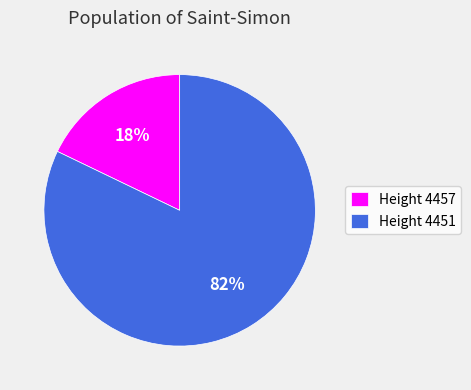

Does Height 4451 represent more than half of the total?

Yes